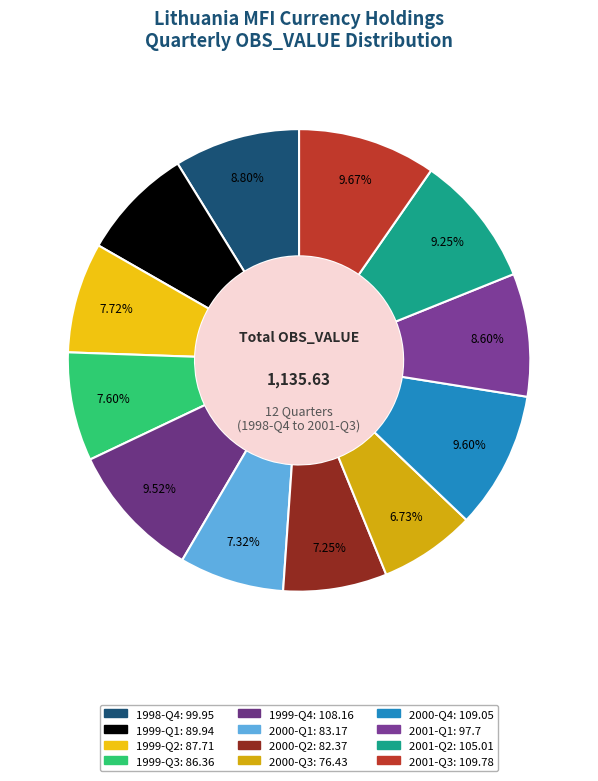

Rank the categories by value from lowest to highest.

2000-Q3, 2000-Q2, 2000-Q1, 1999-Q3, 1999-Q2, 1999-Q1, 2001-Q1, 1998-Q4, 2001-Q2, 1999-Q4, 2000-Q4, 2001-Q3